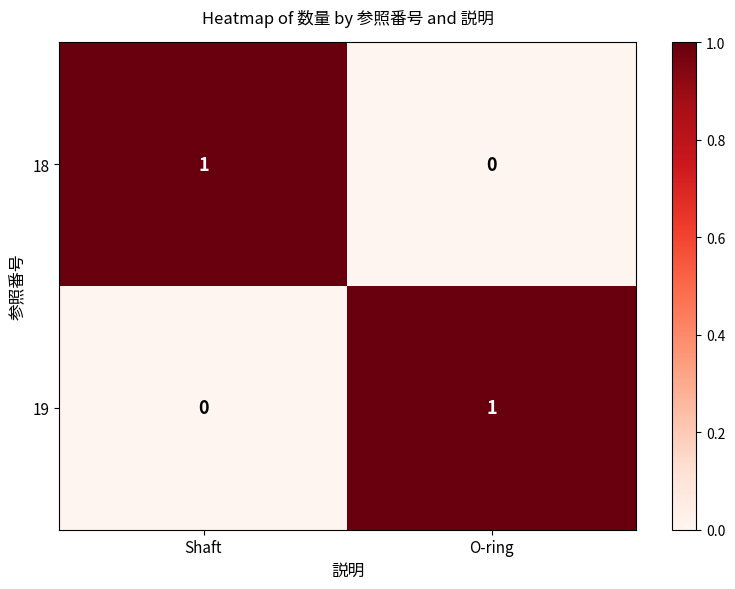

Reading left to right, transcribe all the data shown in this chart.

18: Shaft=1	O-ring=0
19: Shaft=0	O-ring=1